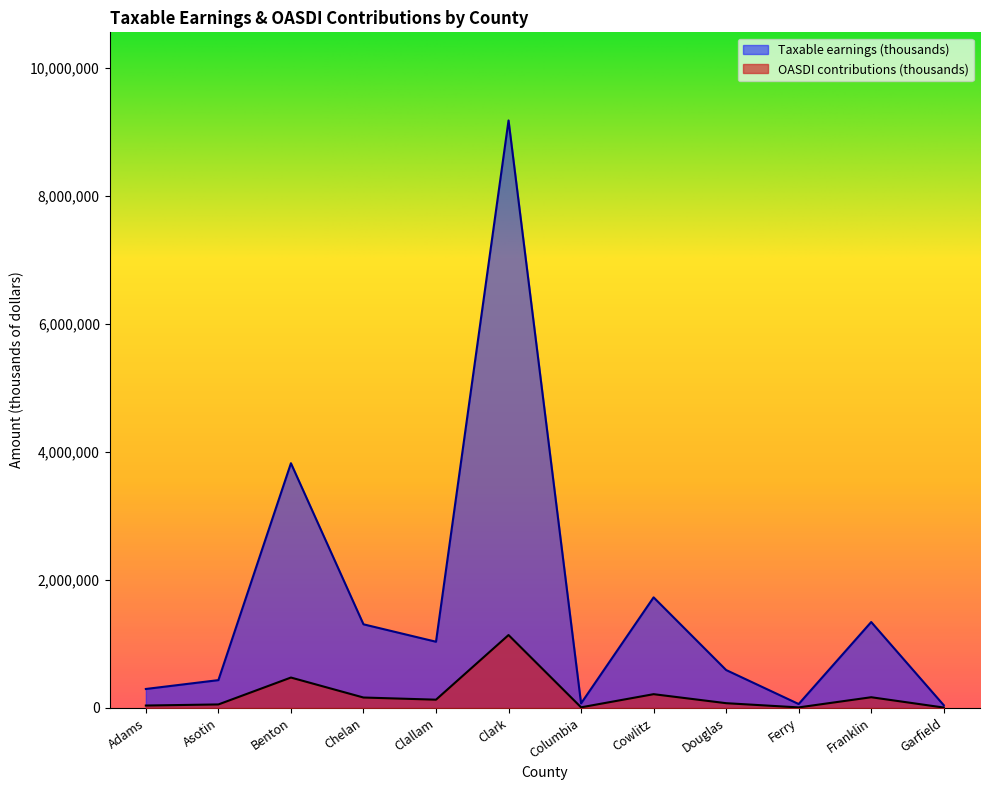

Which series has the widest spread of values?

Taxable earnings (thousands)